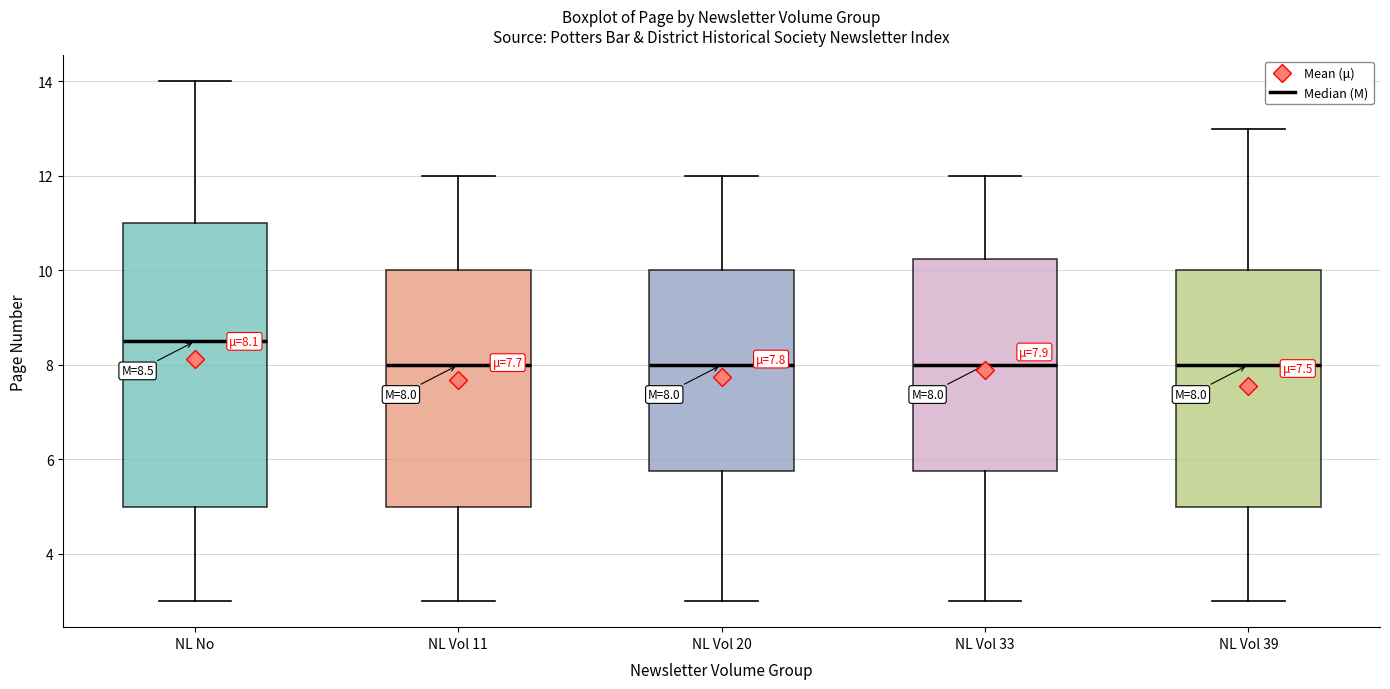

Which box's median line is the highest?

NL No